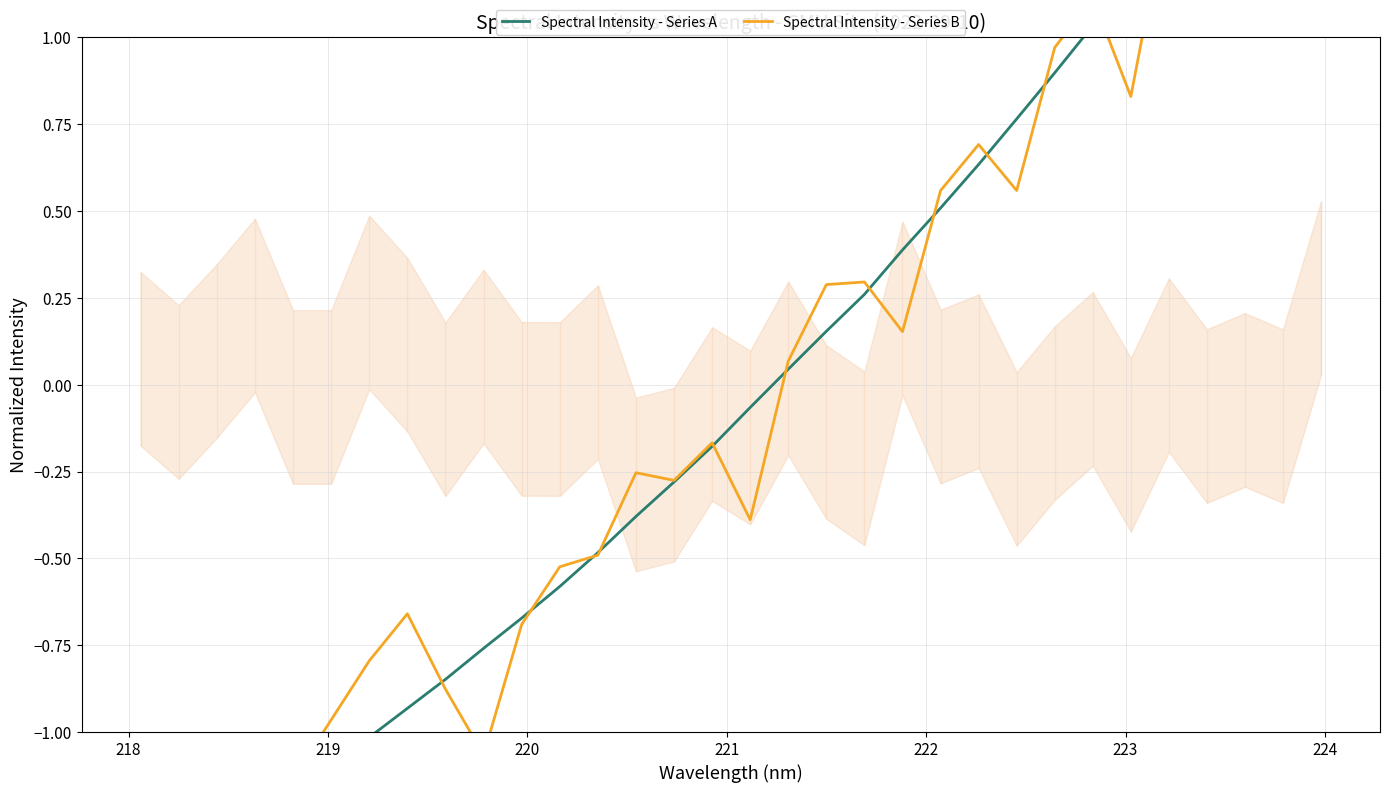

Which series has the widest spread of values?

Spectral Intensity - Series B